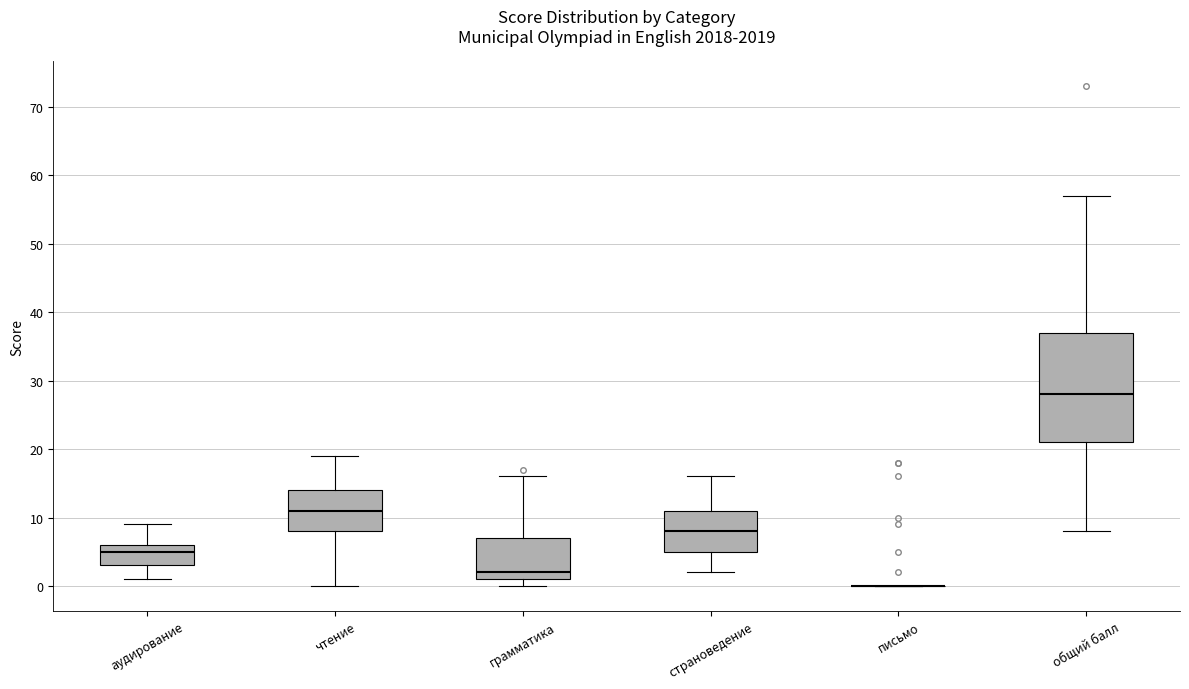

Which box is the tallest, from its lower edge to its upper edge?

общий балл